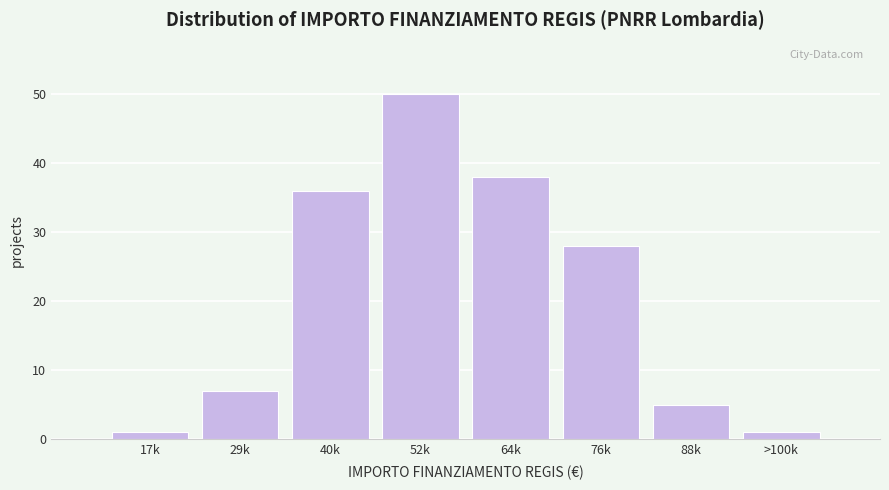

Reading left to right, transcribe all the data shown in this chart.

1	7	36	50	38	28	5	1